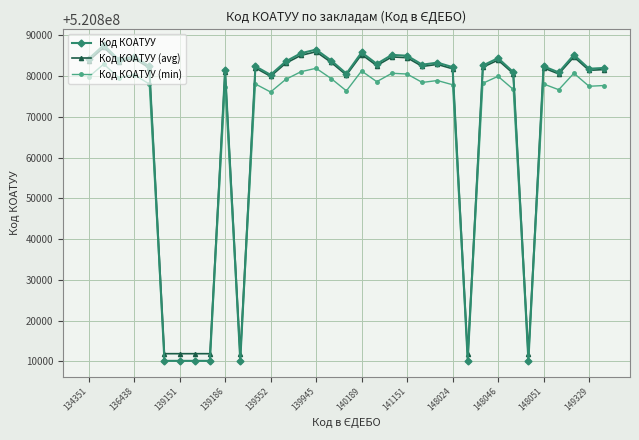

What is the value of the Код КОАТУУ (min) point at the 35th from the left?

520877688.8